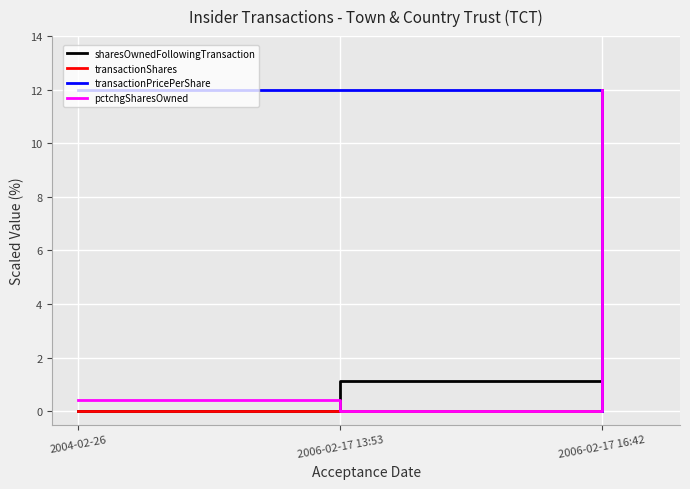

What is the sum of all sharesOwnedFollowingTransaction values?

13.1